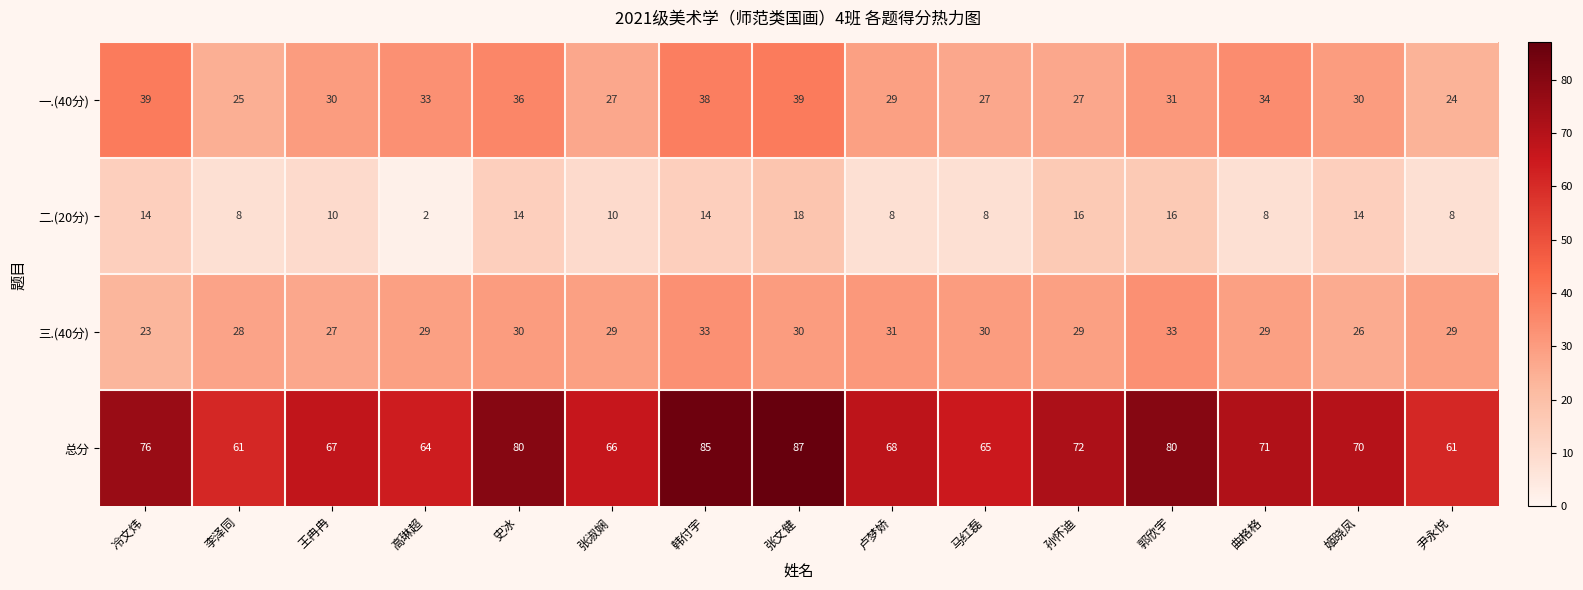

What is the average value of the 一.(40分) series?

31